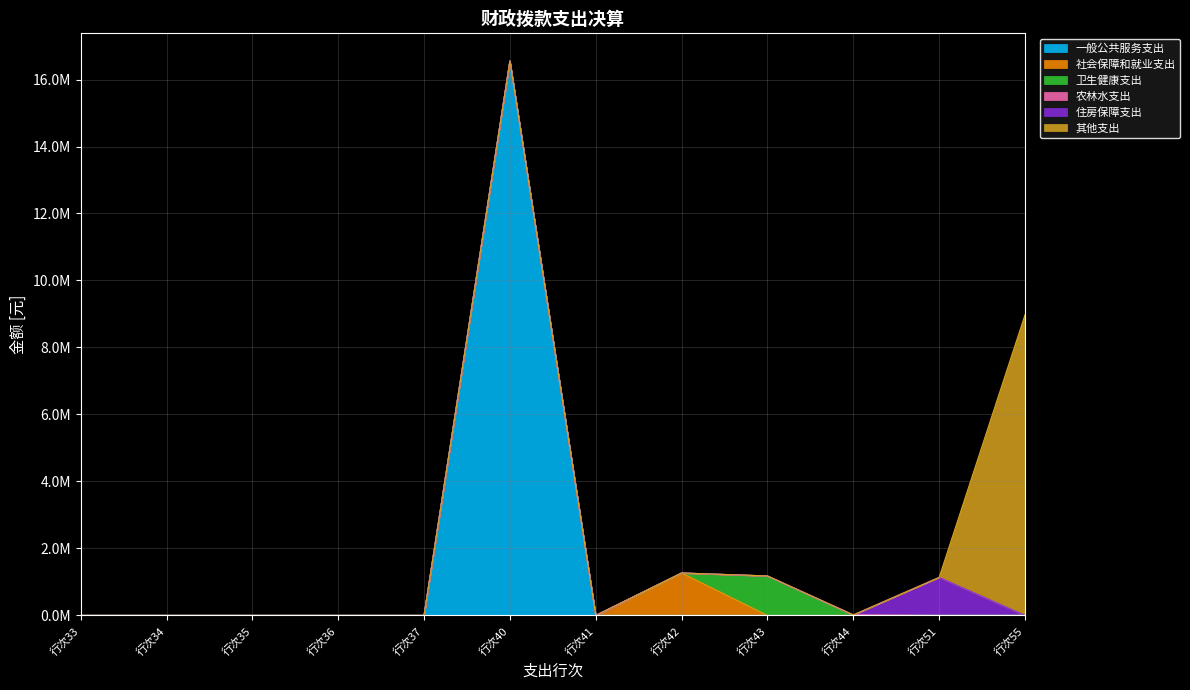

True or false: 卫生健康支出 and 一般公共服务支出 cross at least once.

False